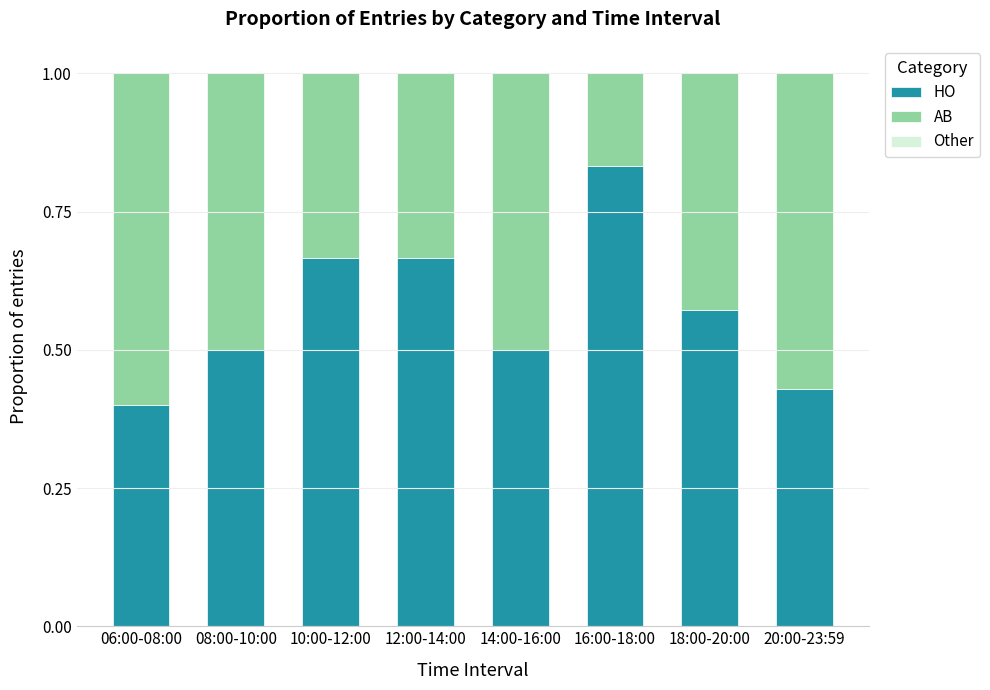

The value of HO at 20:00-23:59 is 0.4. True or false?

True